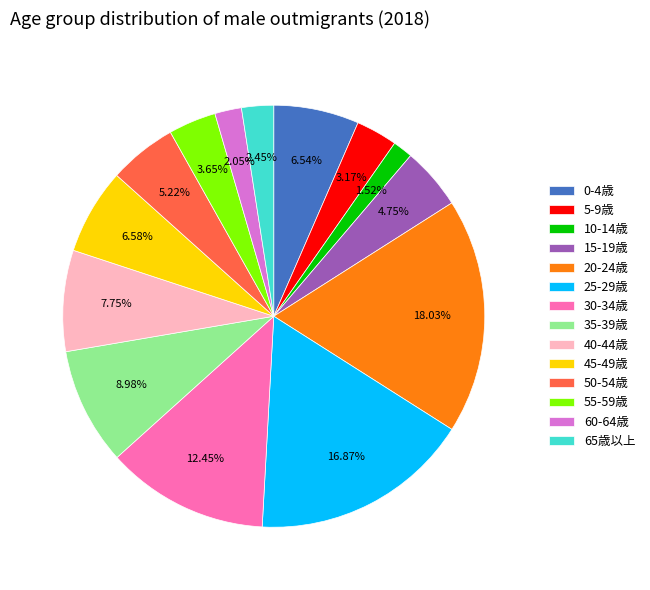

Does any single category account for the majority?

No